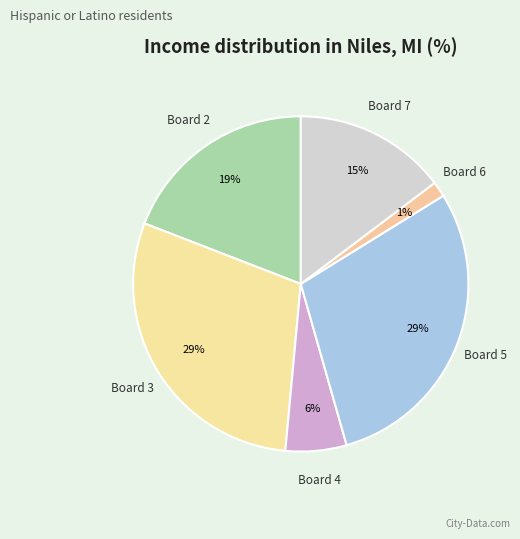

True or false: Board 2 accounts for 12% of the total.

False